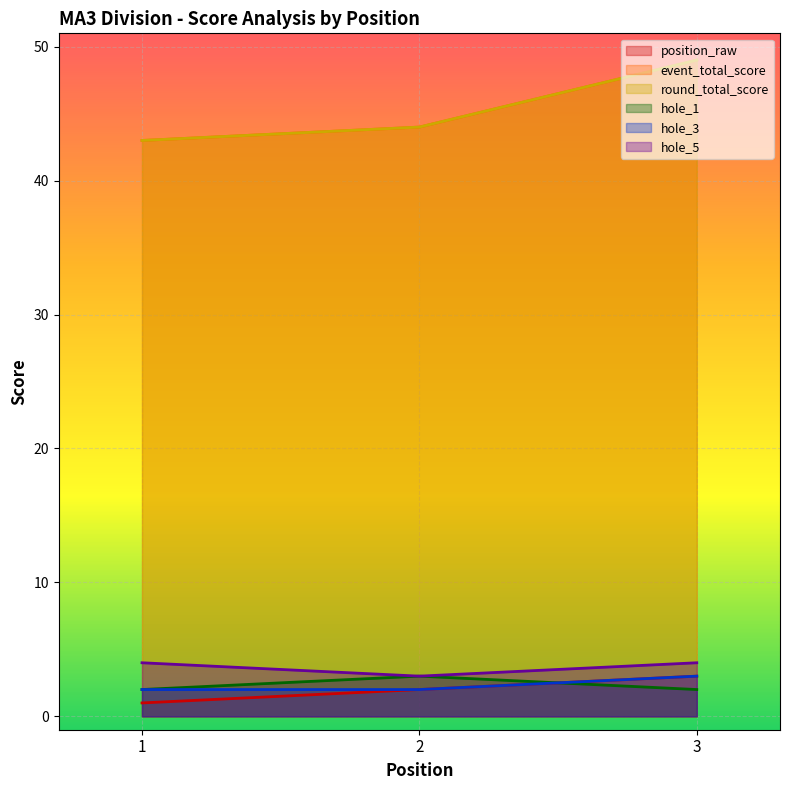

At which label is hole_5 closest to 3?

2